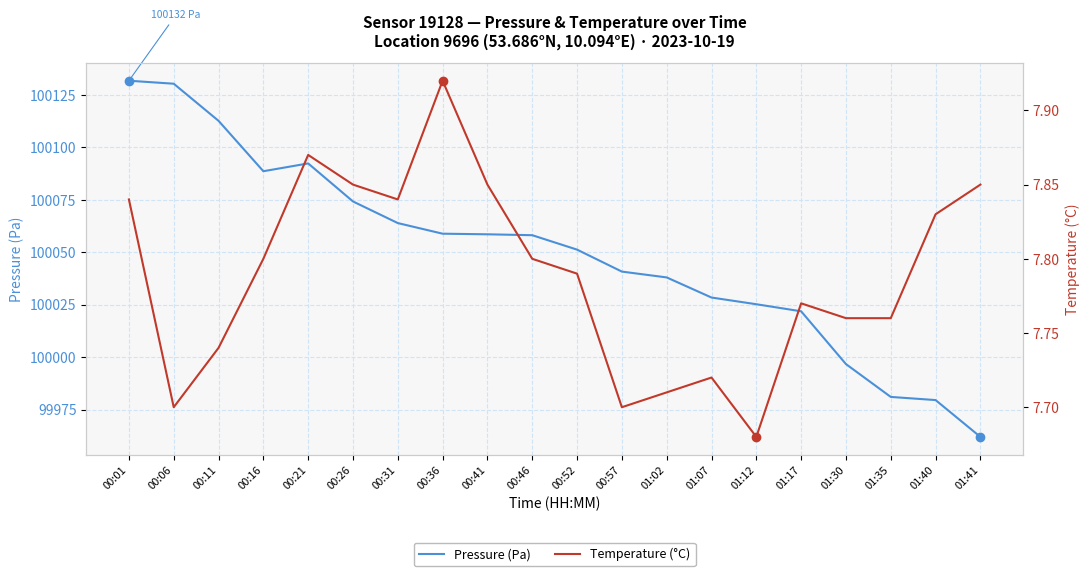

Between 01:30 and 00:21, which is larger?

00:21